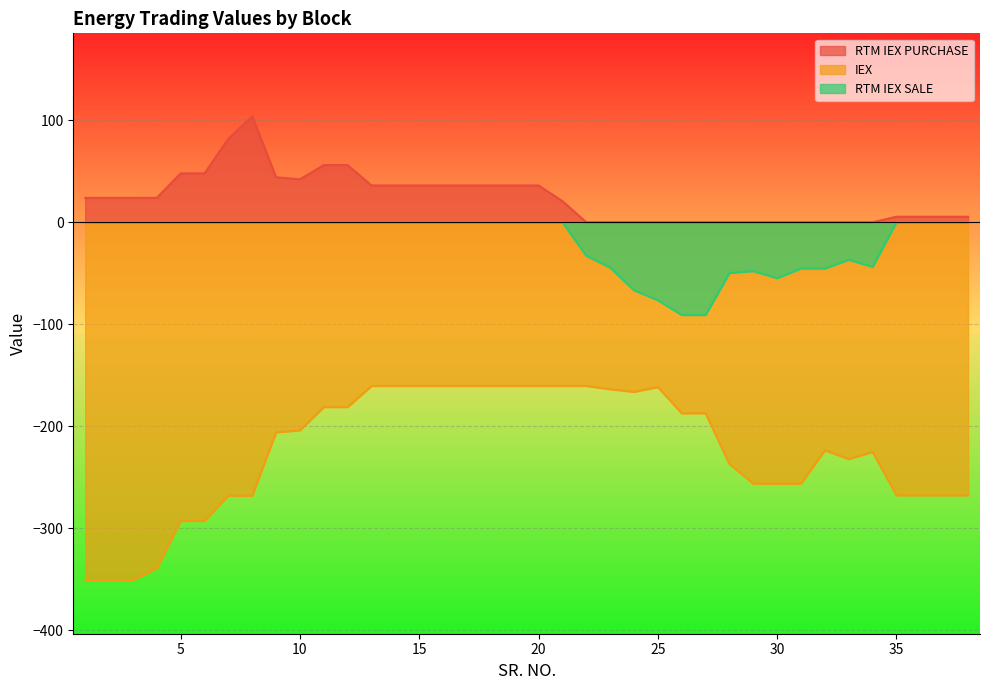

Rank the series at 10 from lowest to highest value.

IEX, RTM IEX SALE, RTM IEX PURCHASE